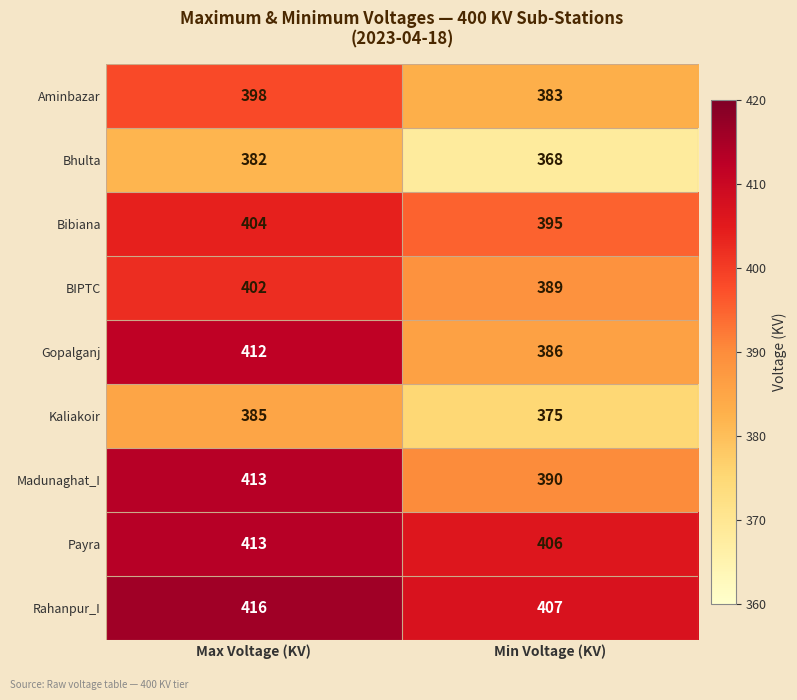

Which series has the largest total across all categories?

Rahanpur_I